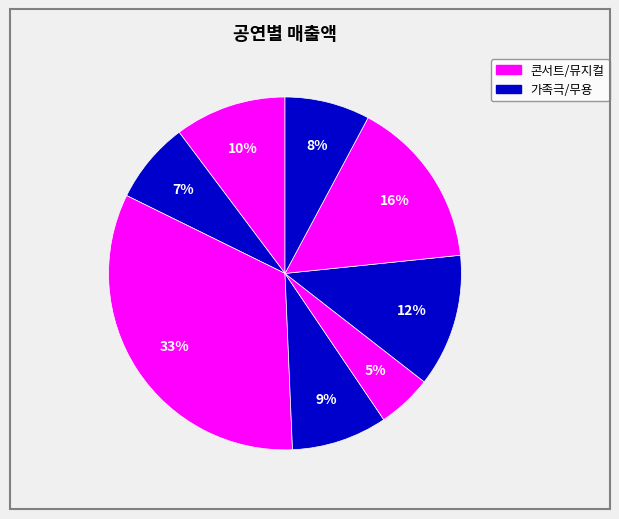

Count the number of slices in the pie.

8